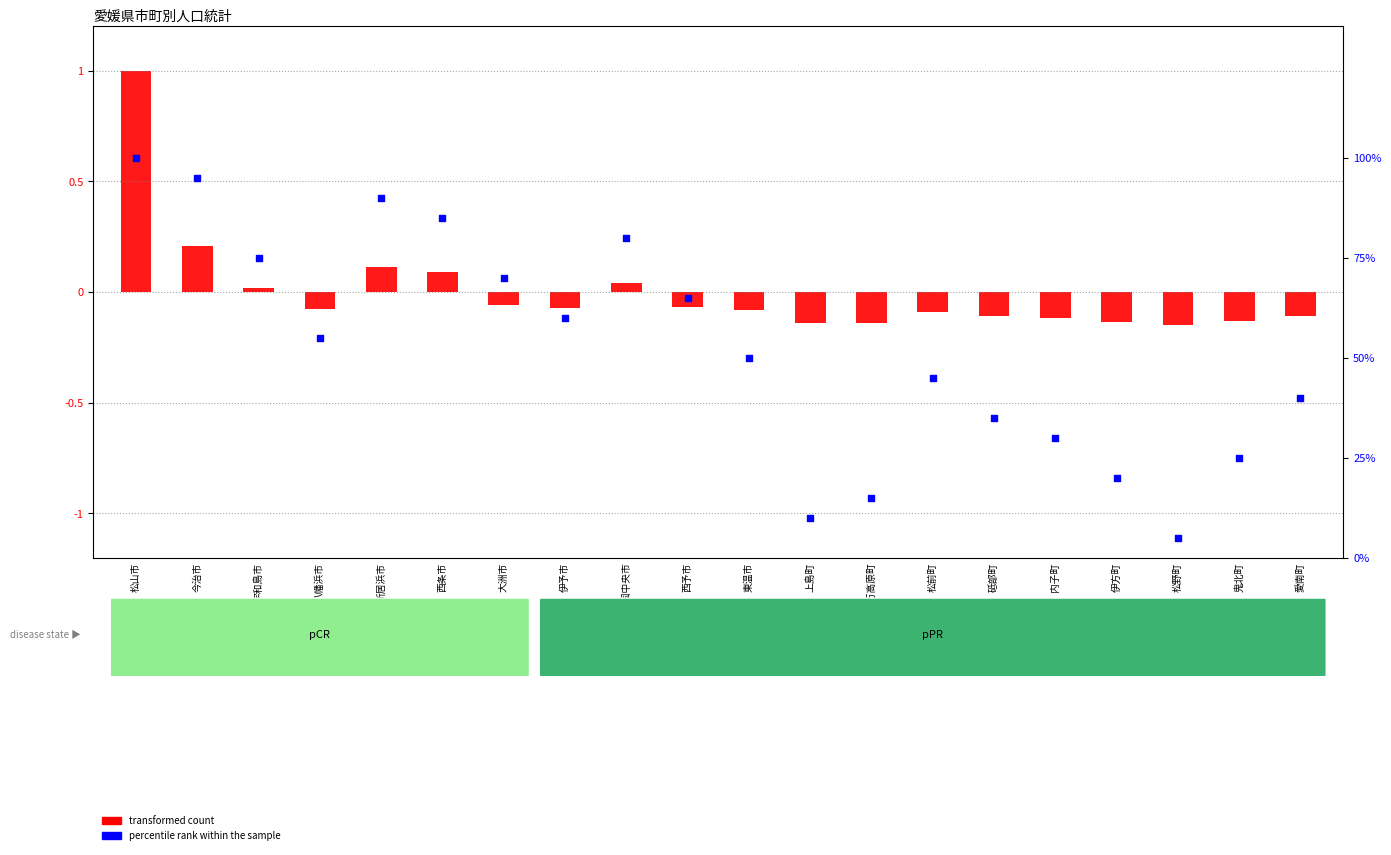

At which category is the sum across all series the highest?

松山市